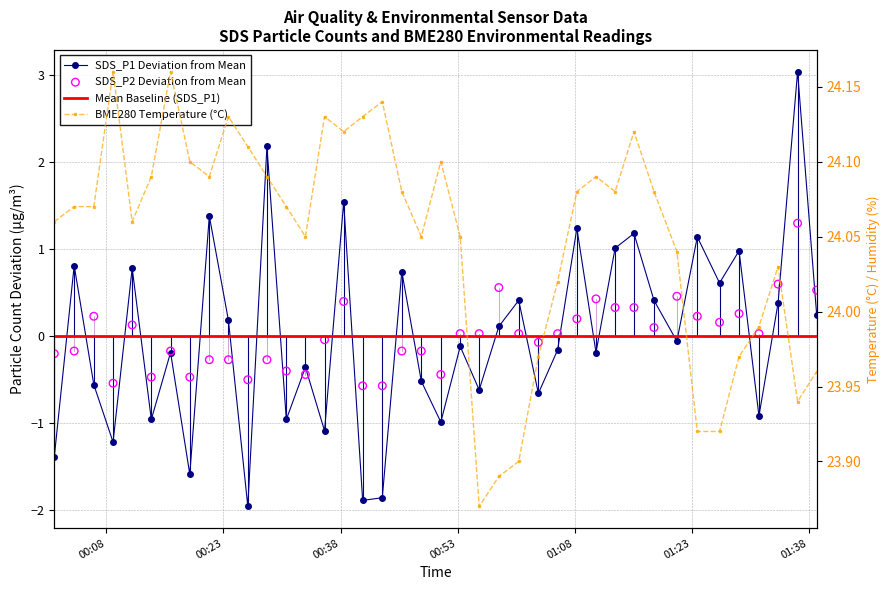

Which series contains the lowest Y value?

SDS_P1